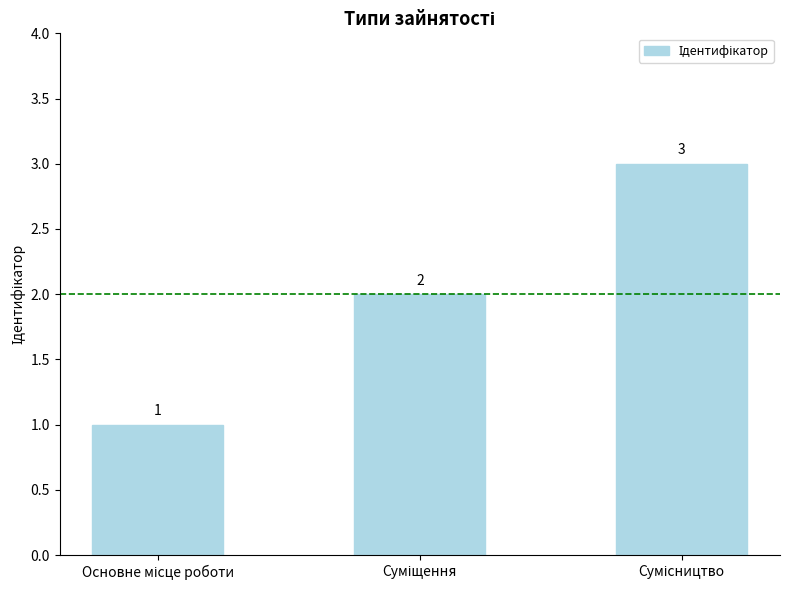

What is the greatest value displayed?

3